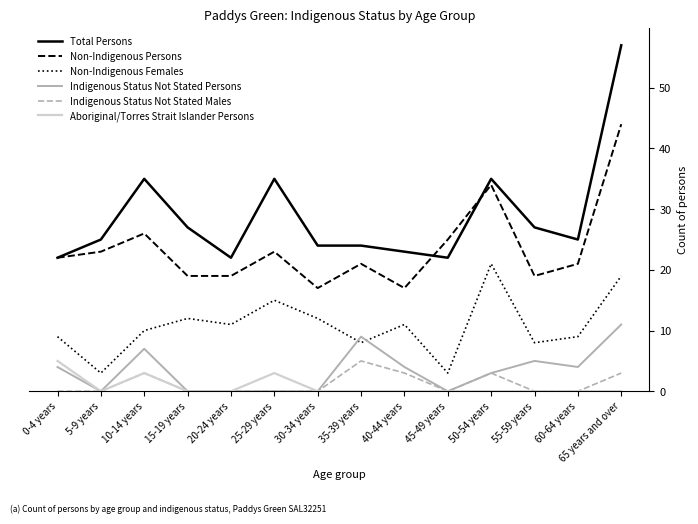

What is the difference between the Non-Indigenous Females values at 35-39 years and 60-64 years?

1